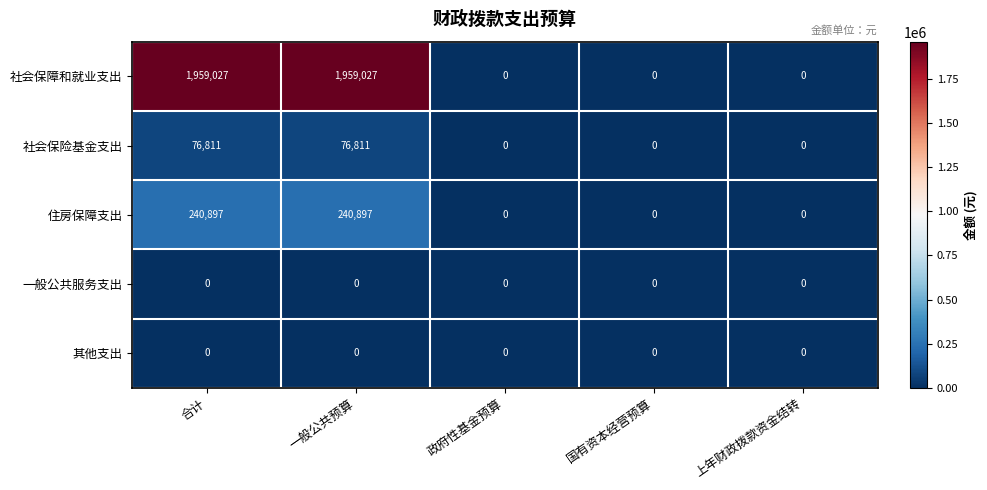

What is the difference between the highest and lowest values at 合计?

1959027